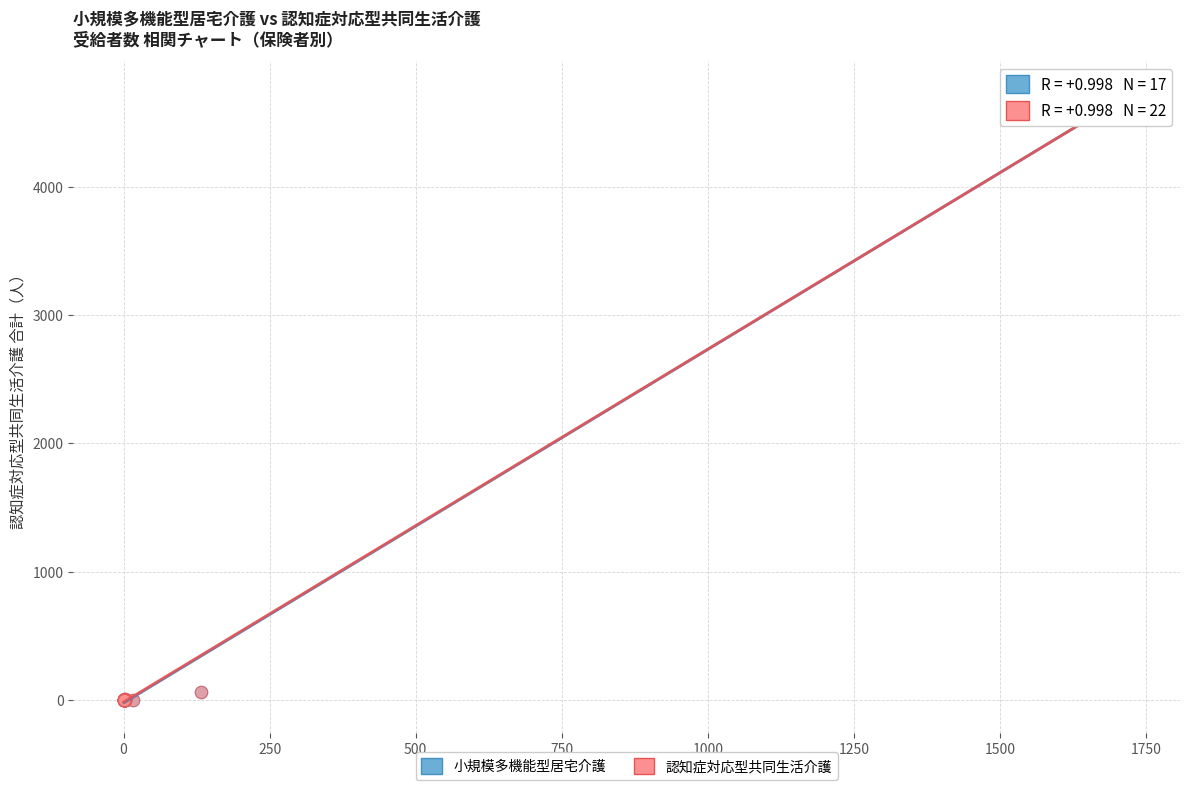

What are all the series names shown in the legend?

小規模多機能型居宅介護, 認知症対応型共同生活介護